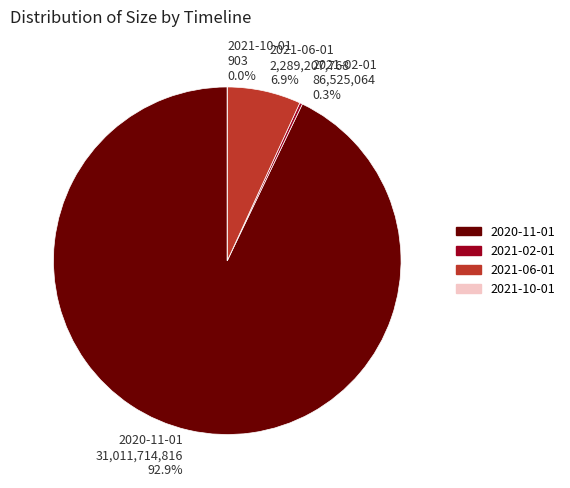

Is it true that 2021-06-01 is 7% of the pie?

True